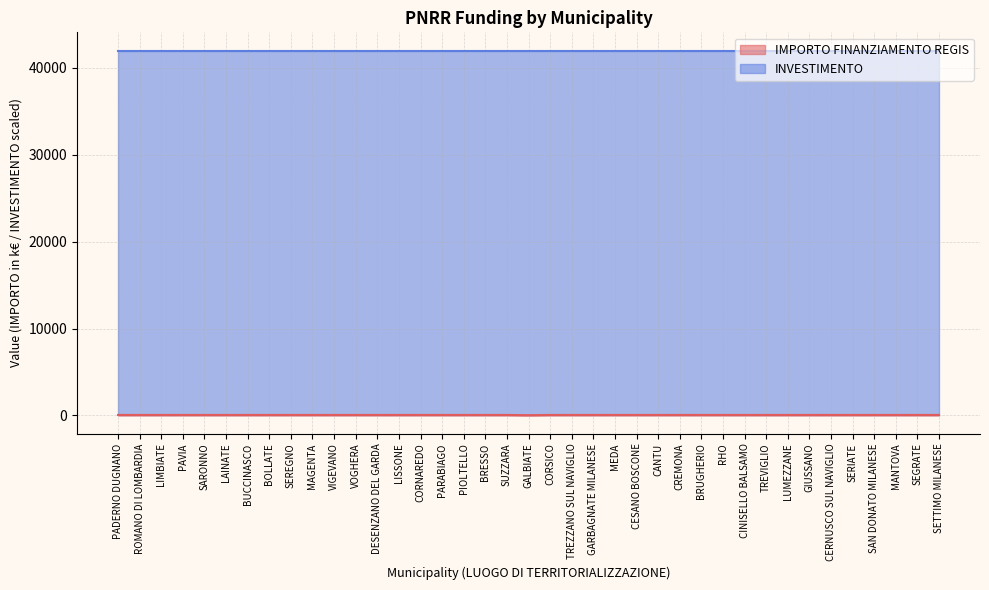

List the labels in order of value, smallest first.

GALBIATE, PADERNO DUGNANO, ROMANO DI LOMBARDIA, LIMBIATE, PAVIA, SARONNO, LAINATE, BUCCINASCO, BOLLATE, SEREGNO, MAGENTA, VIGEVANO, VOGHERA, DESENZANO DEL GARDA, LISSONE, CORNAREDO, PARABIAGO, PIOLTELLO, BRESSO, SUZZARA, CORSICO, TREZZANO SUL NAVIGLIO, GARBAGNATE MILANESE, MEDA, CESANO BOSCONE, CANTU, CREMONA, BRUGHERIO, RHO, CINISELLO BALSAMO, TREVIGLIO, LUMEZZANE, GIUSSANO, CERNUSCO SUL NAVIGLIO, SERIATE, SAN DONATO MILANESE, MANTOVA, SEGRATE, SETTIMO MILANESE